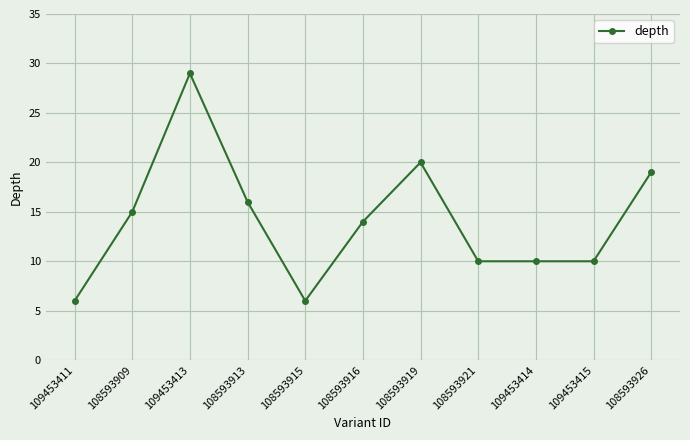

Is it true that the value at 108593916 is 14?

True